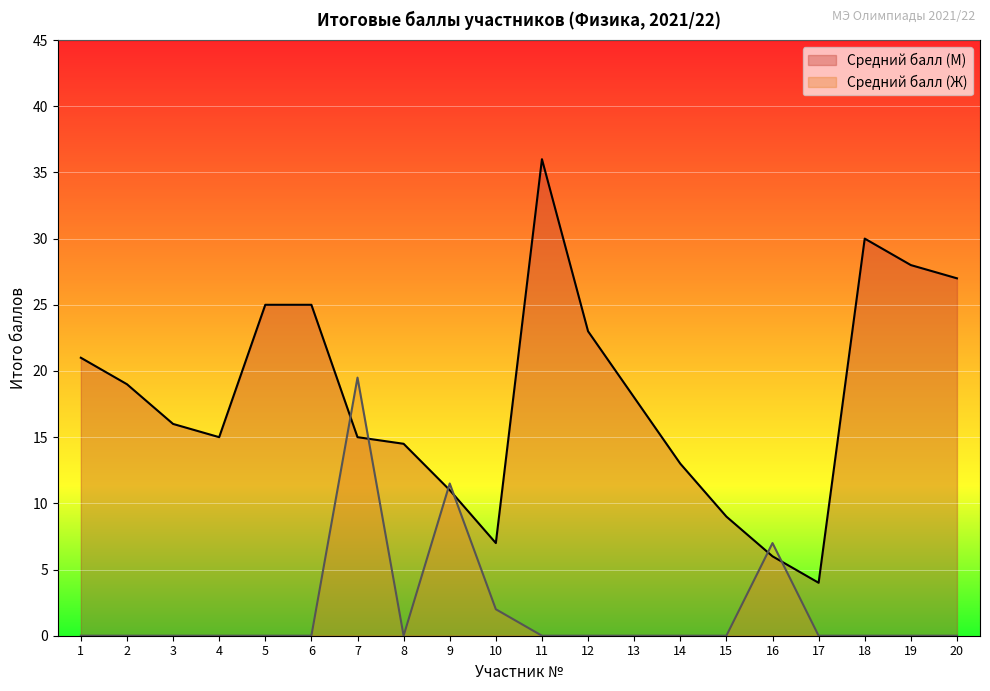

At which label is Средний балл (Ж) closest to 9?

16